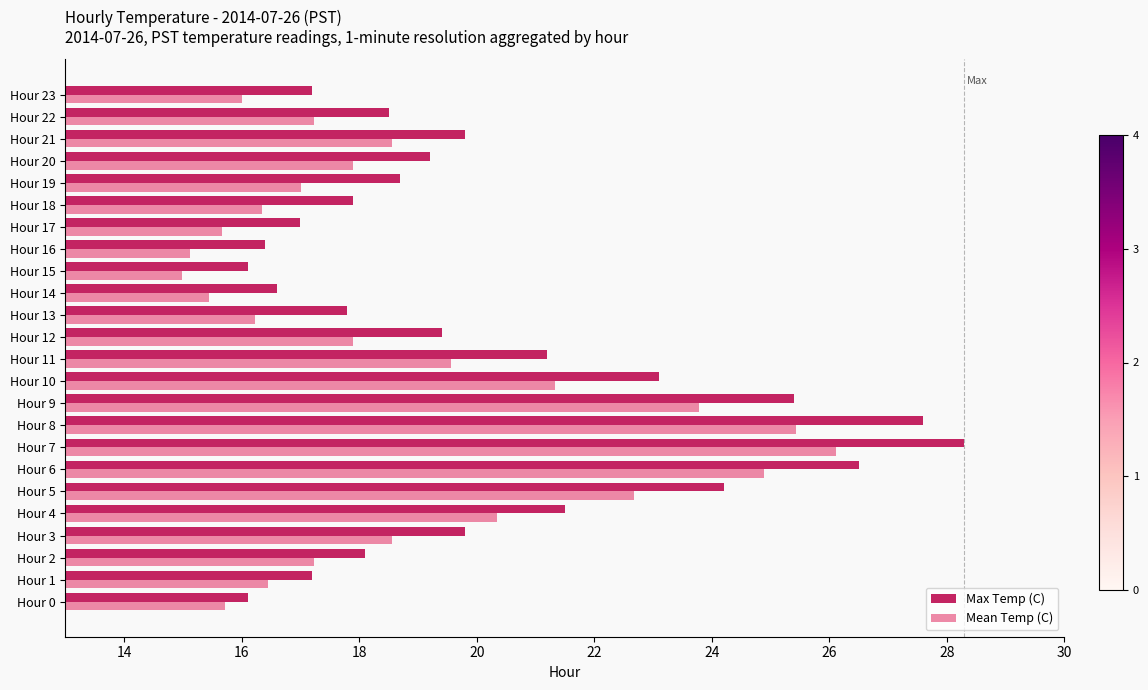

True or false: Max Temp (C) has a value of 18.8 at Hour 8.

False